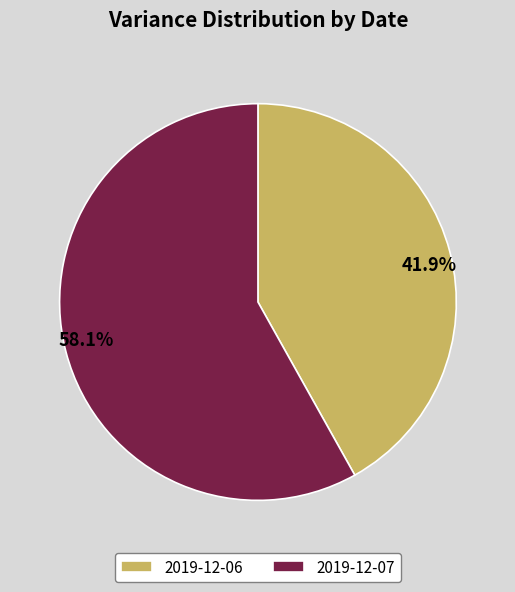

Which slice represents more than half of the pie?

2019-12-07